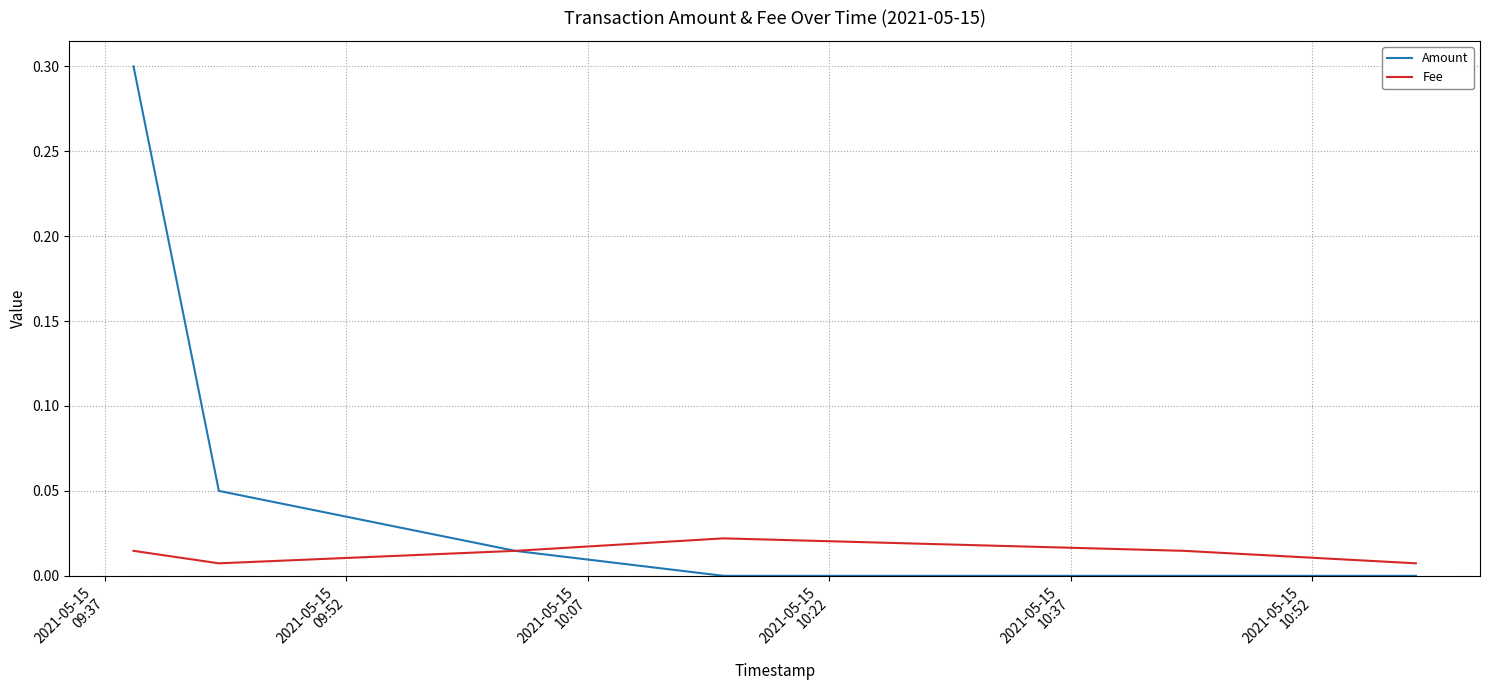

How many interior local valleys does the Fee series have?

1